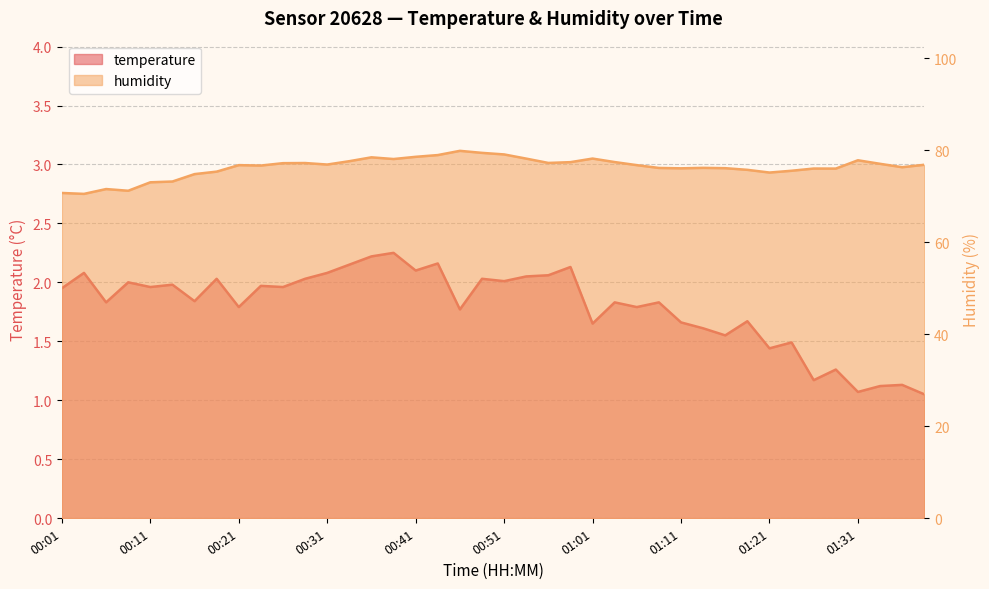

Which series has the widest spread of values?

humidity